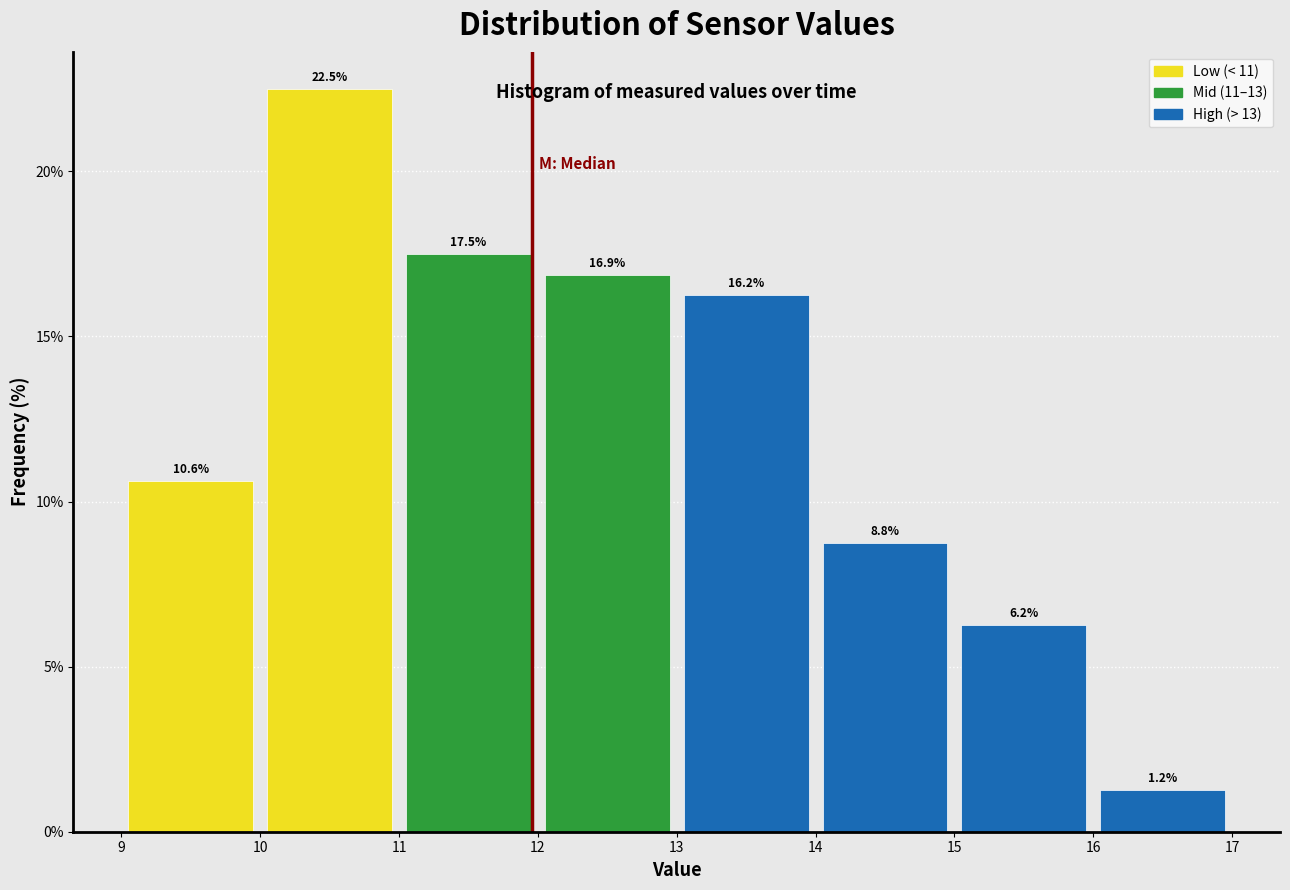

What is the height of the bar covering 9 to 10 on the x-axis?

10.6